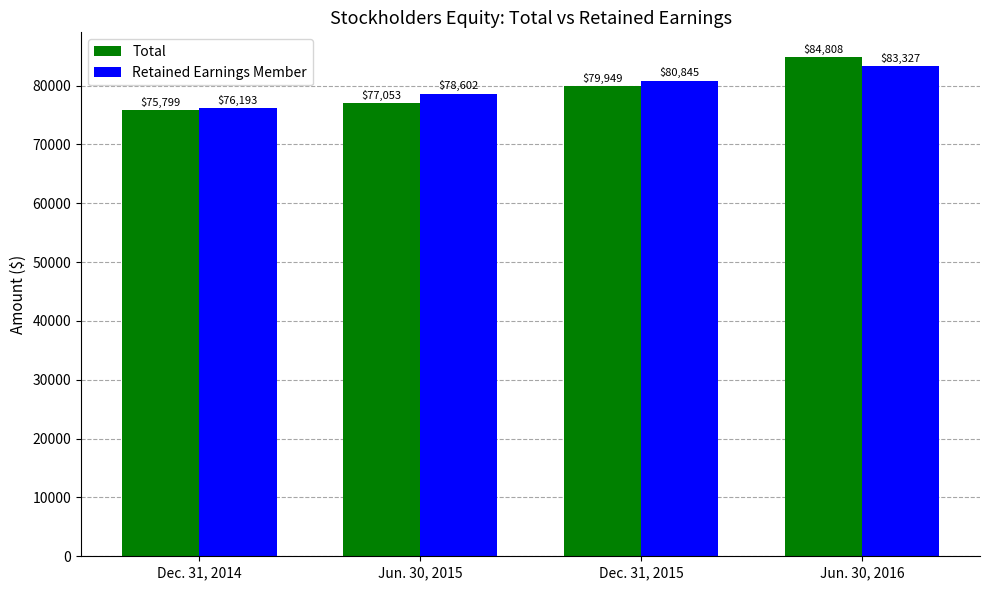

What is the average value of the Retained Earnings Member series?

79742